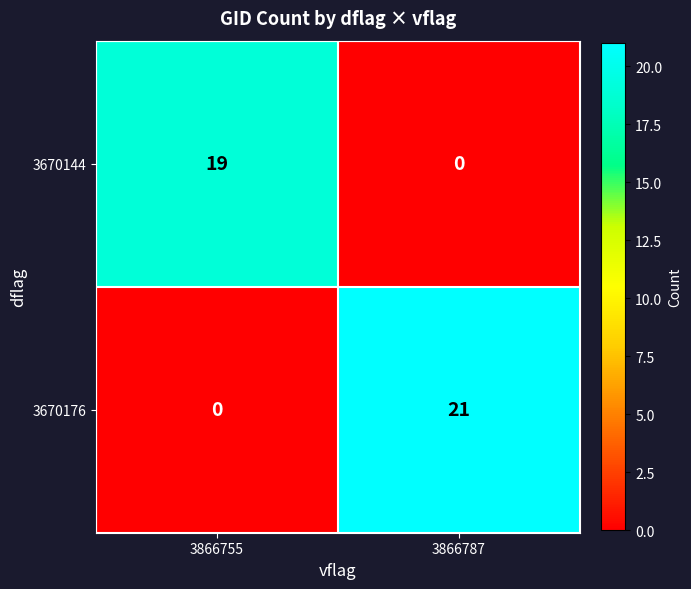

True or false: 3670176 has a value of 21 at 3866787.

True